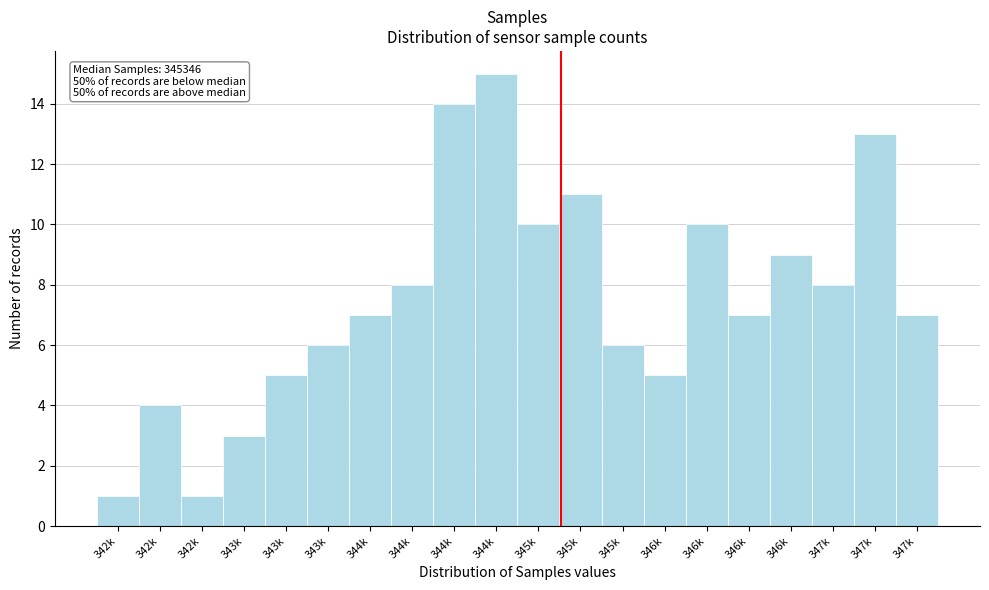

Count the number of categories in the chart.

20